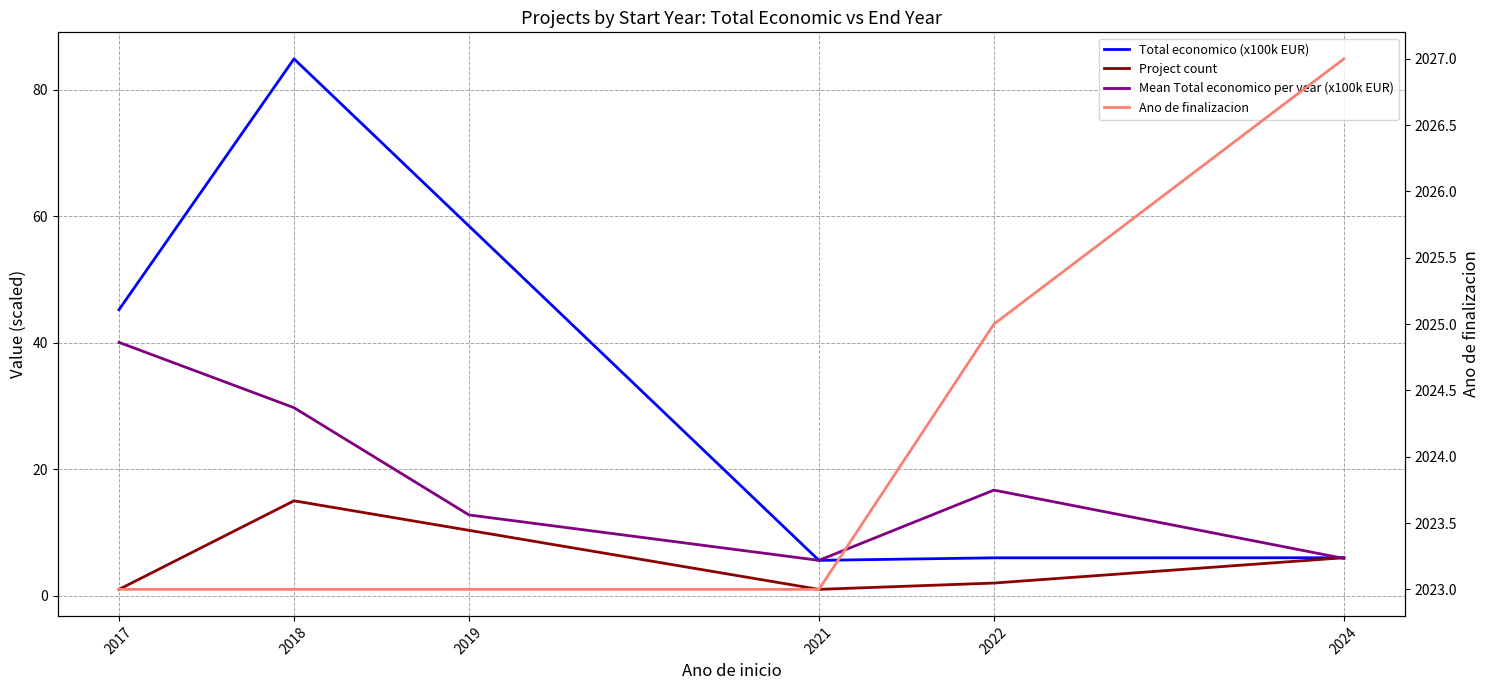

How many values in the Total economico series exceed 6?

2